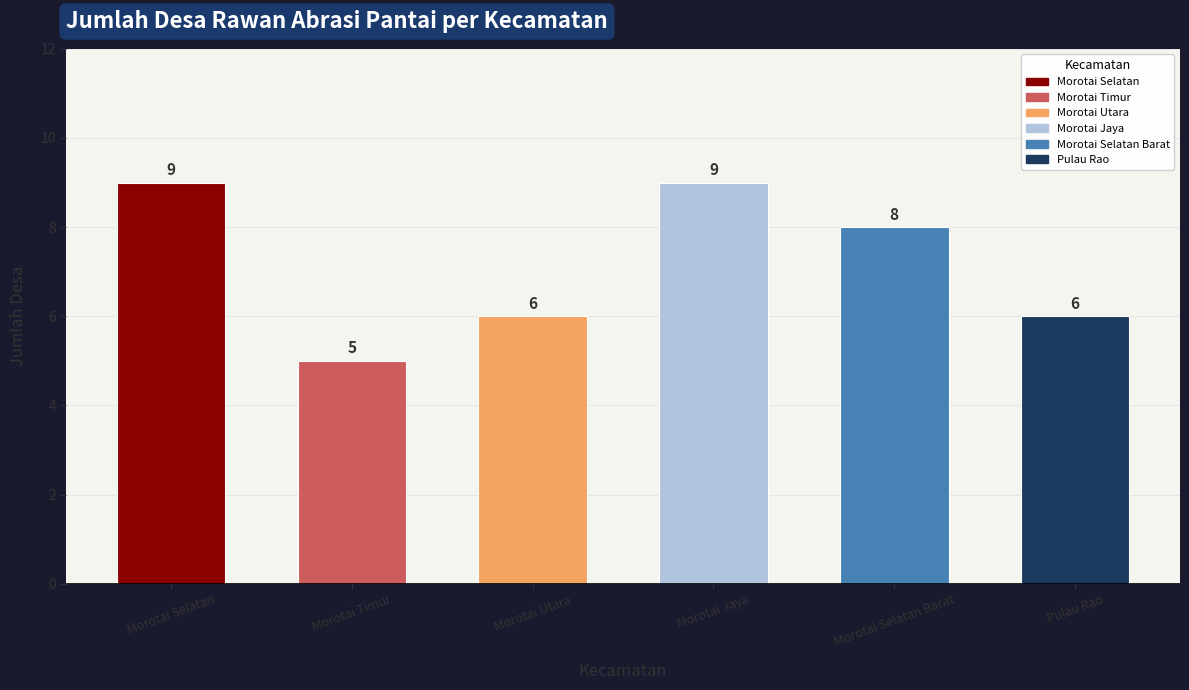

What is the value of the 1st bar from the left?

9